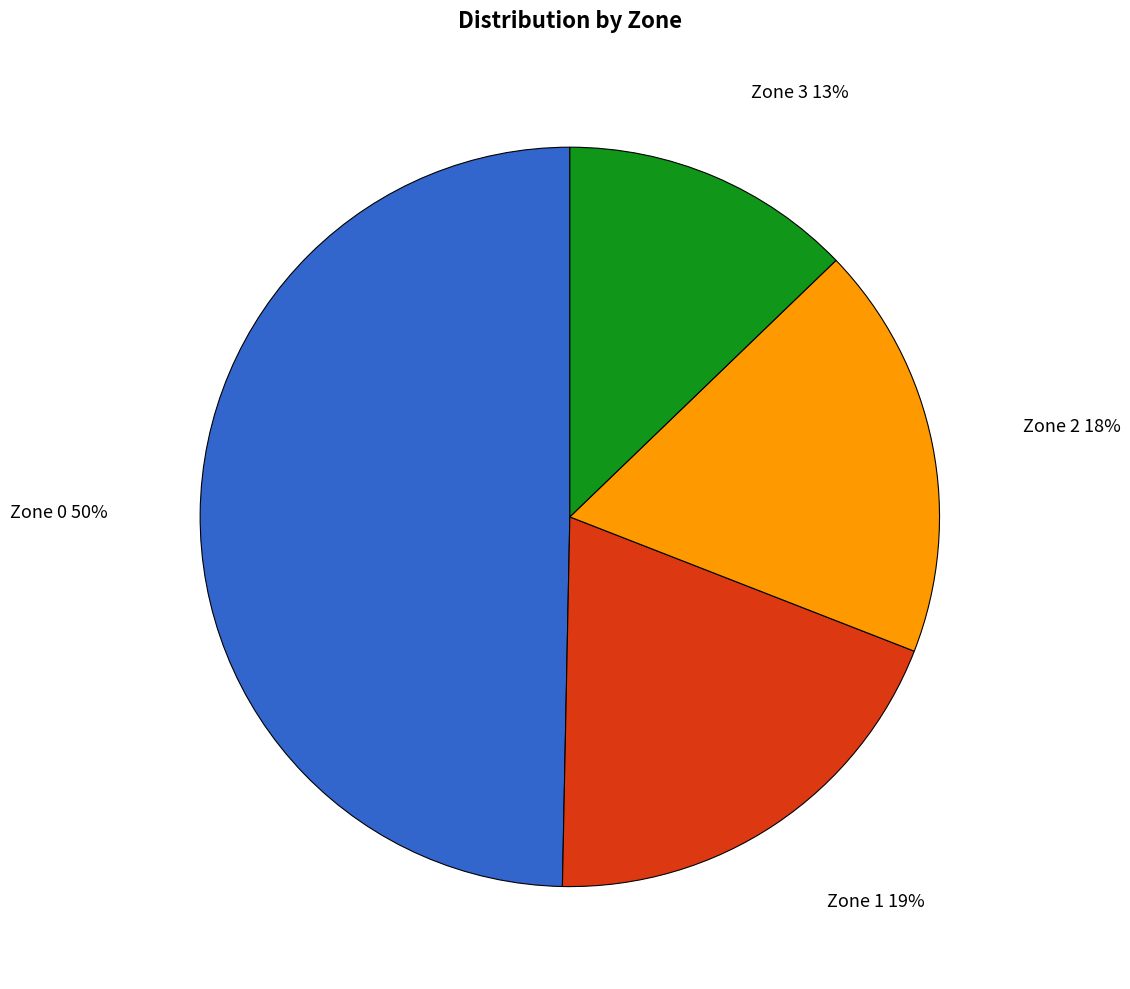

Is there any slice that represents more than half of the pie?

No